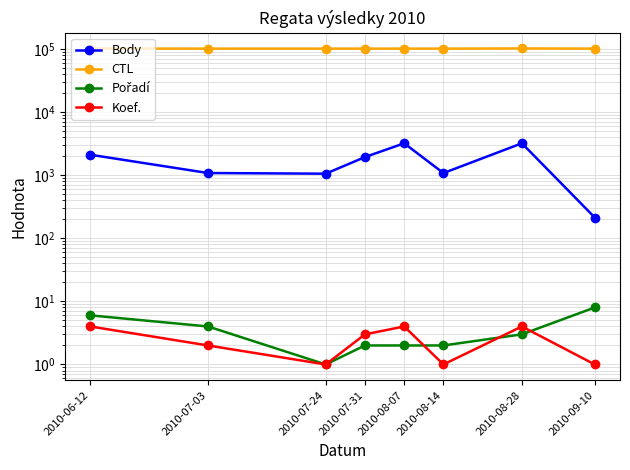

At 2010-07-03, list the series in order from largest to smallest.

CTL, Body, Pořadí, Koef.